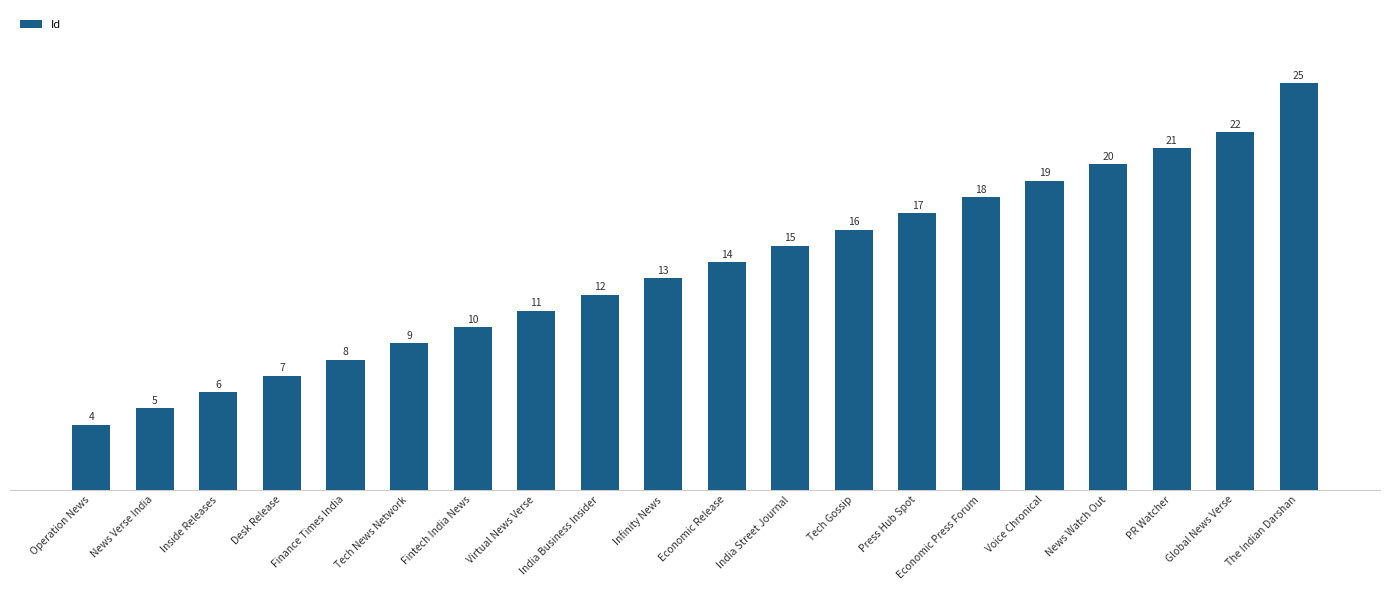

What is the change in value from Tech Gossip to The Indian Darshan?

+9